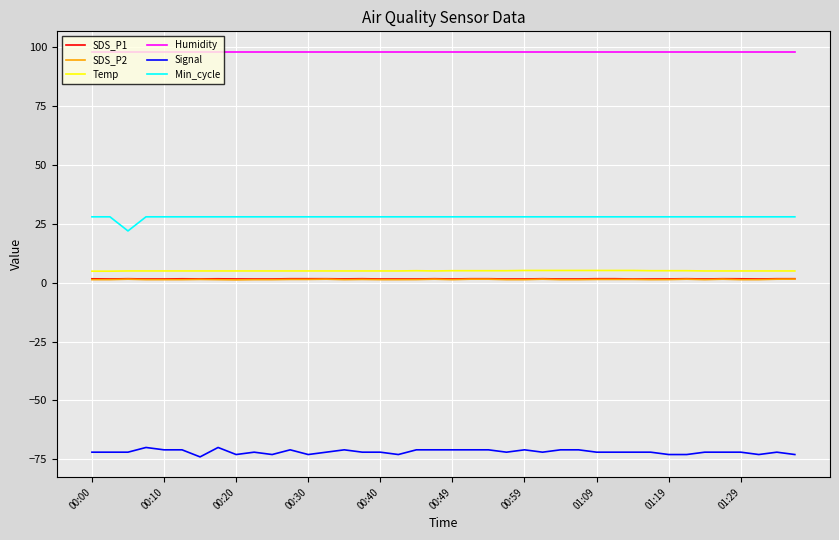

What is the lowest value of the Temp series?

4.9